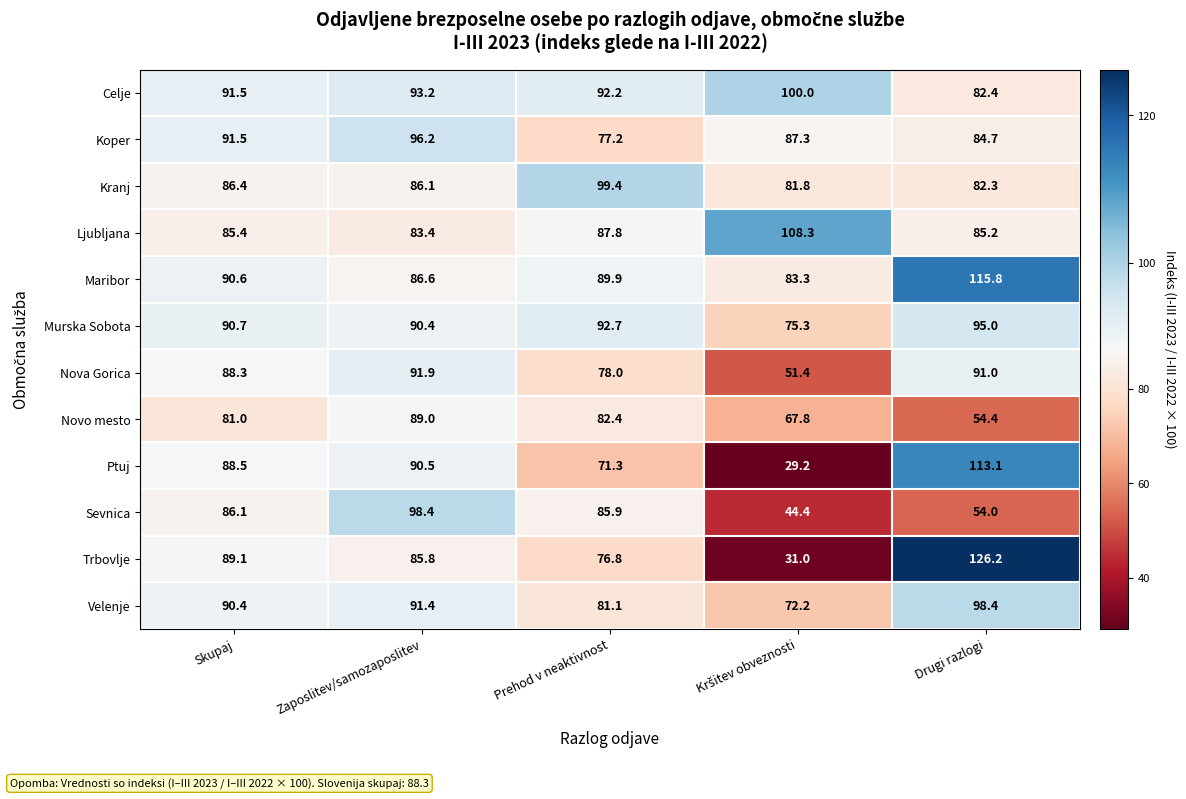

What value does the Celje series have at Skupaj?

91.5